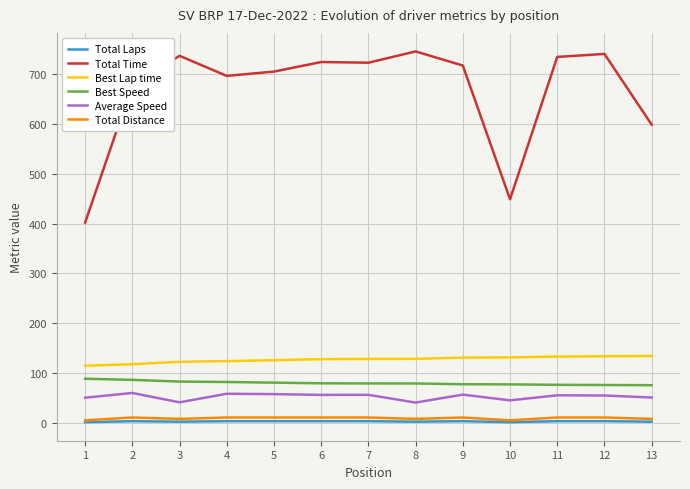

The value of Total Laps at 5 is 4.0. True or false?

True